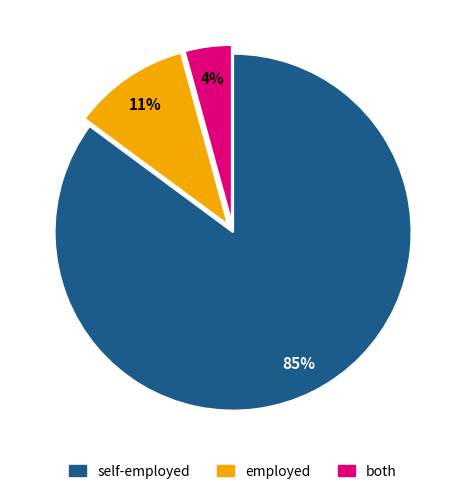

Is self-employed the majority of the pie?

Yes